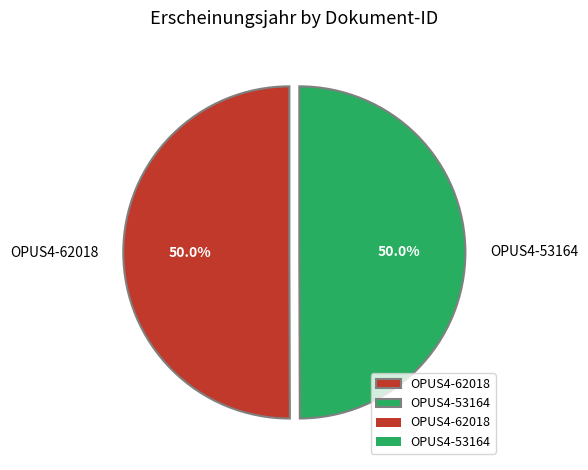

What is the ratio of the value at OPUS4-53164 to the value at OPUS4-62018?

1.0